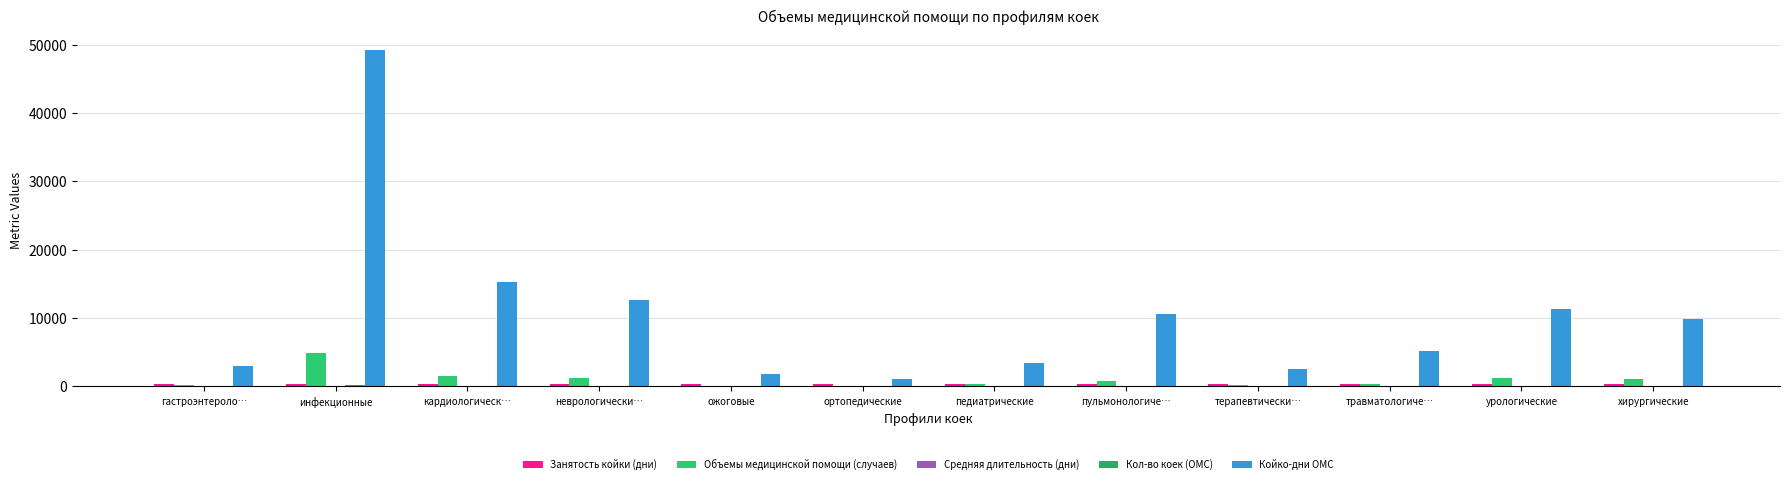

How many distinct data groups are displayed?

5